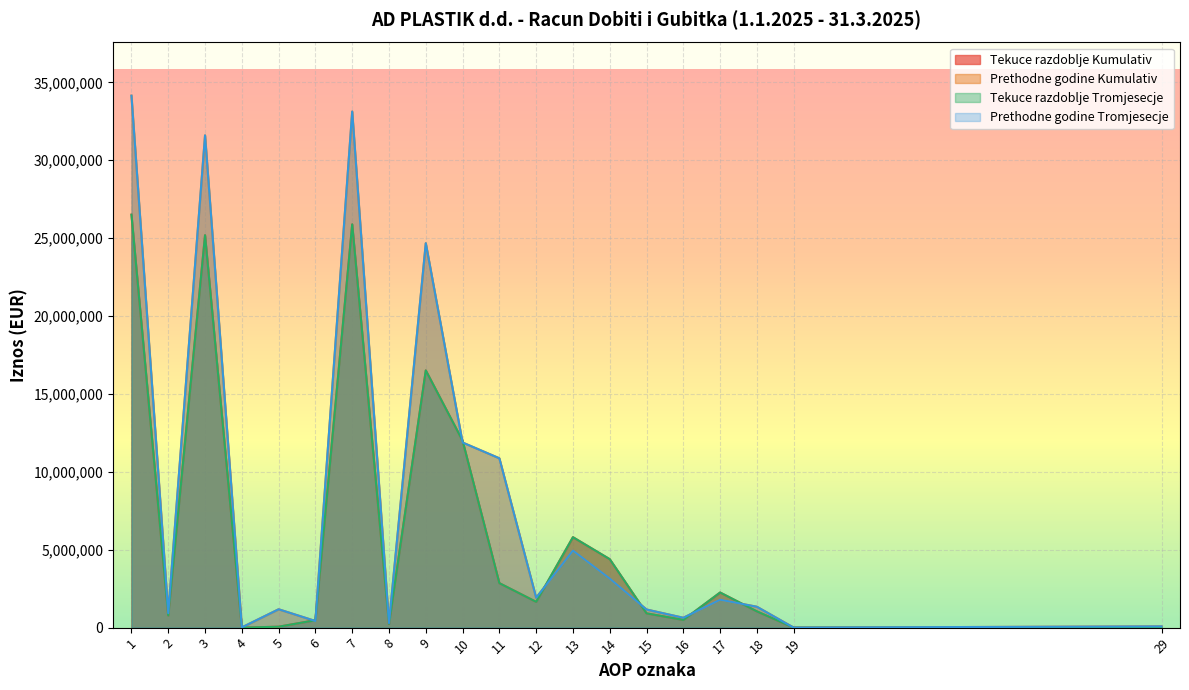

True or false: Tekuce razdoblje Kumulativ has a value of 8929903 at 7.

False